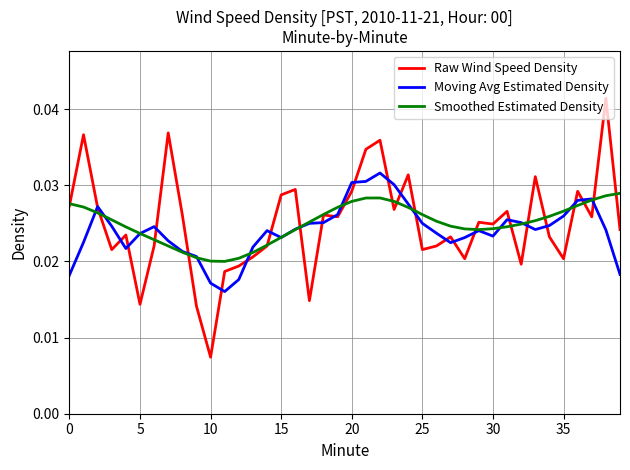

Rank the series by their maximum value, from highest to lowest.

Raw Wind Speed Density, Moving Avg Estimated Density, Smoothed Estimated Density